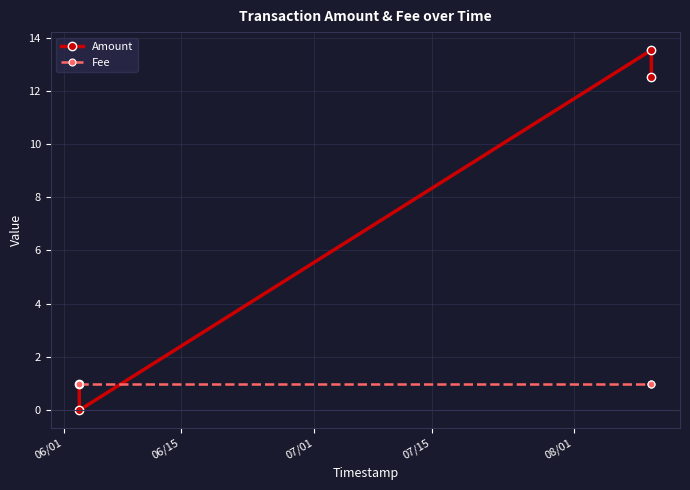

What are all the series names shown in the legend?

Amount, Fee